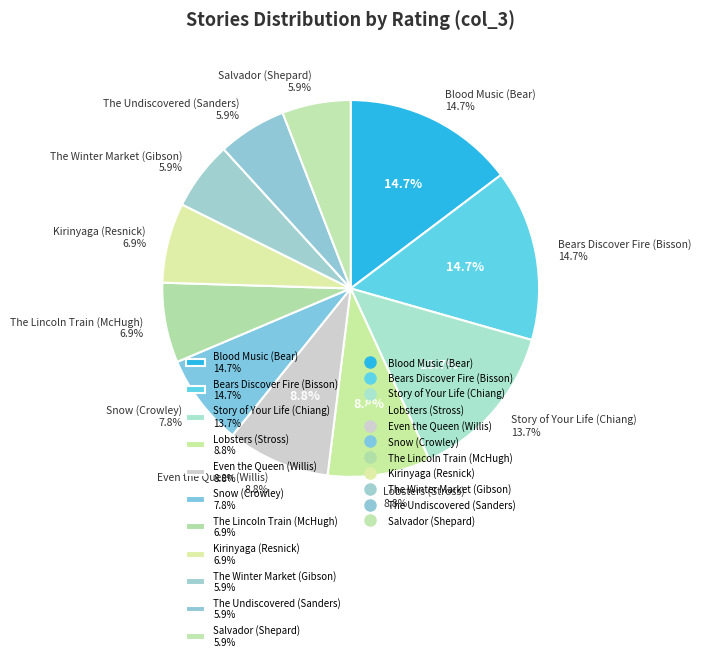

To the nearest percent, what percentage of the pie is Lobsters (Stross)?

9%